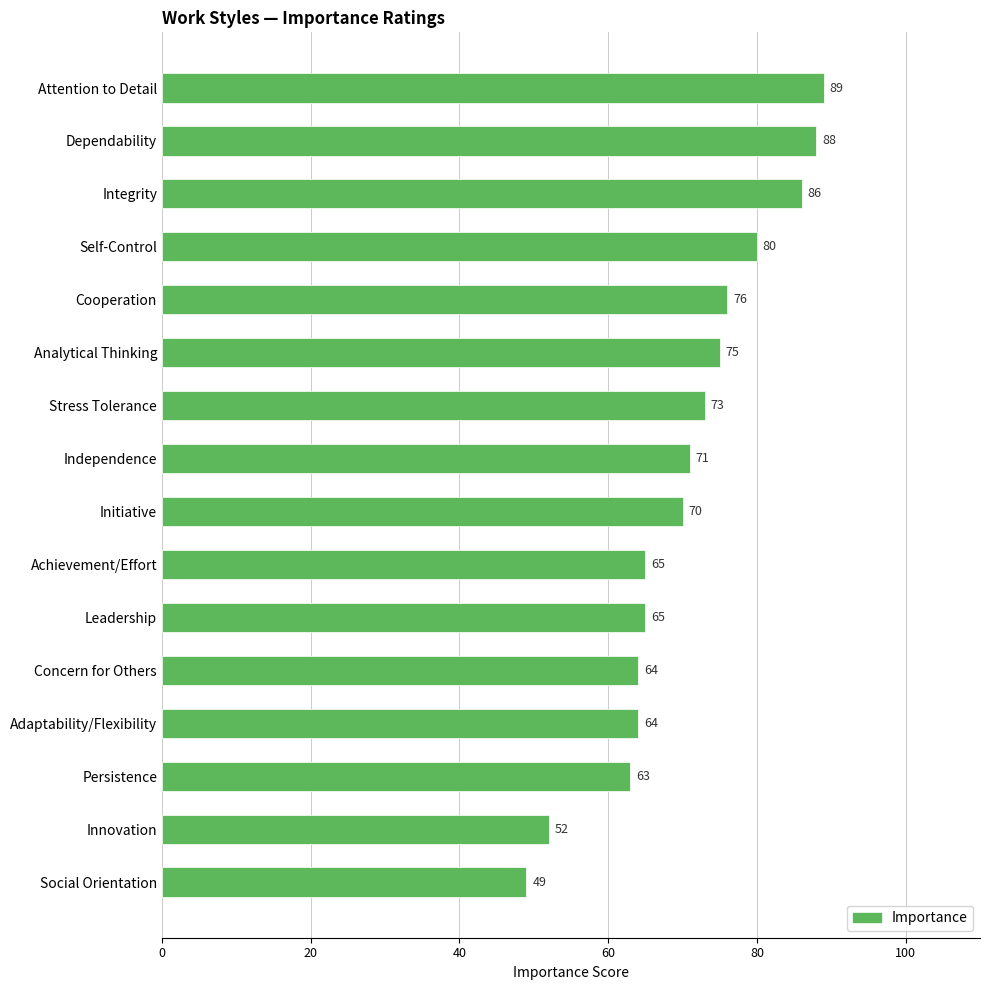

What is the sum of the values at Initiative and Concern for Others?

134